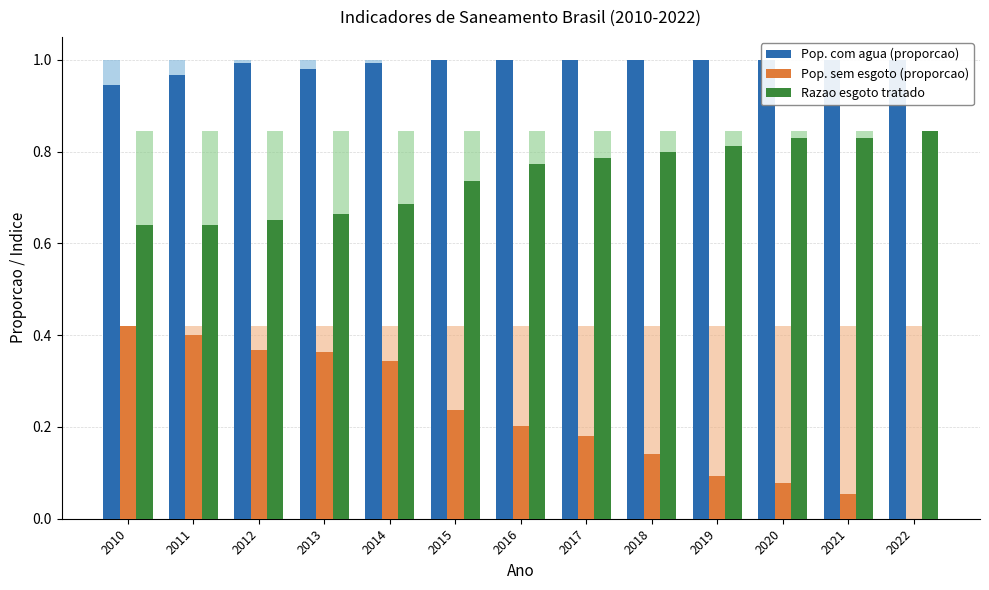

At 2012, list the series in order from smallest to largest.

Pop. sem esgoto (proporcao), Razao esgoto tratado, Pop. com agua (proporcao)